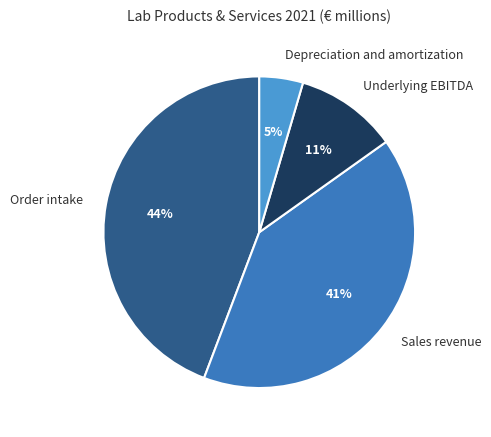

To the nearest percent, what is the average slice percentage?

25%